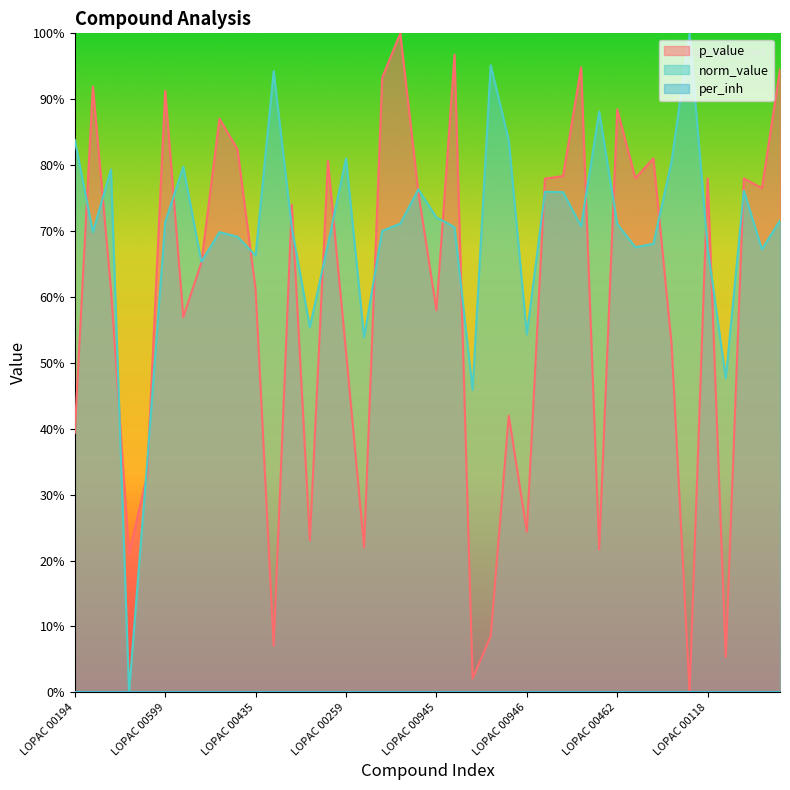

Between which two adjacent categories do p_value and norm_value first intersect?

LOPAC 00194 and LOPAC 00363